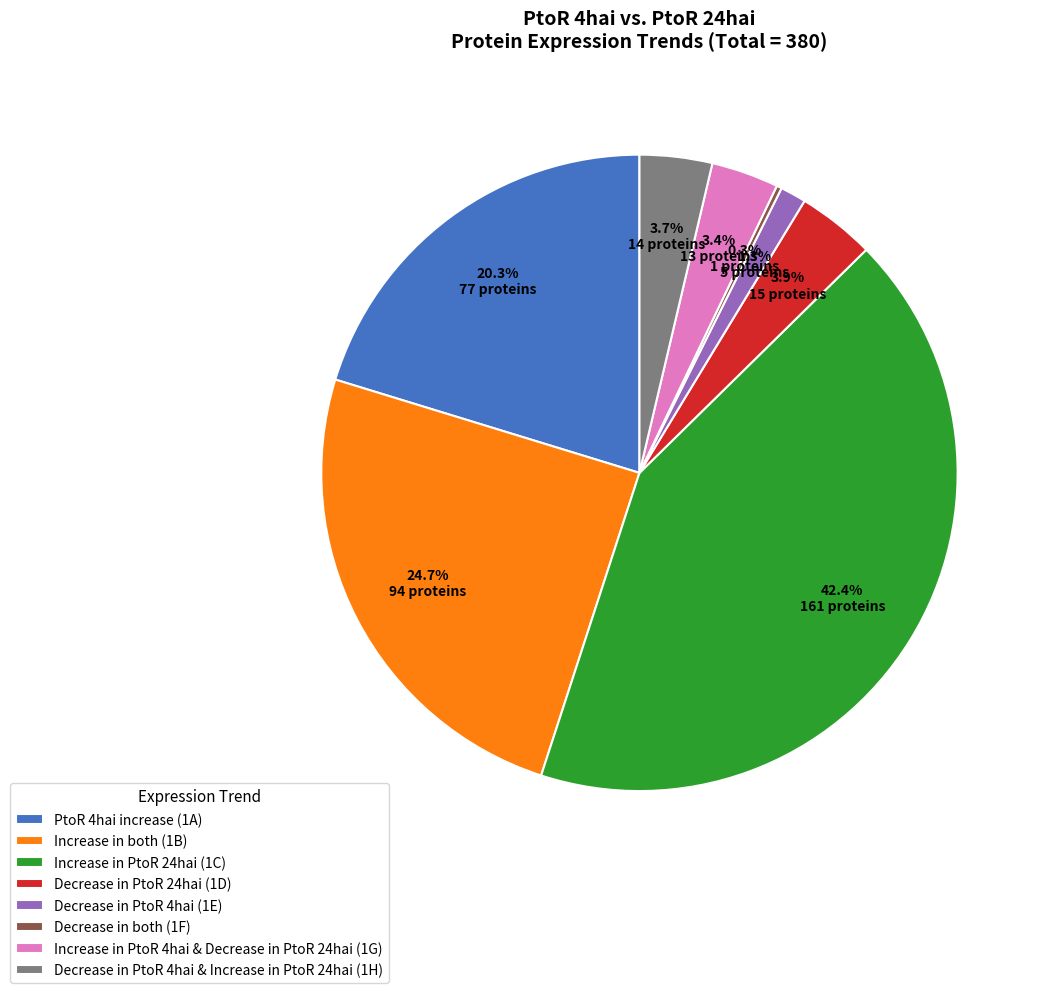

Is there a majority slice in this chart?

No